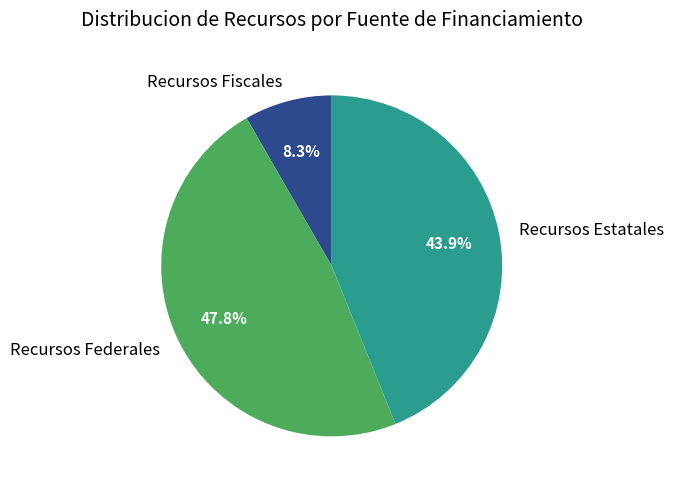

Is the sum of Recursos Estatales and Recursos Fiscales greater than half?

Yes